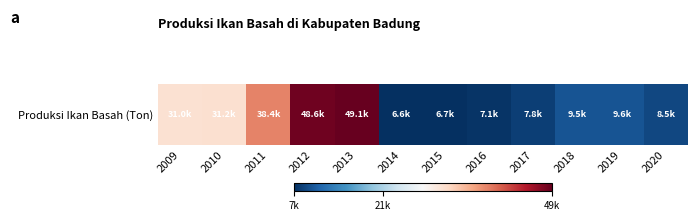

What is the difference between the values at 2011 and 2015?

31634.8